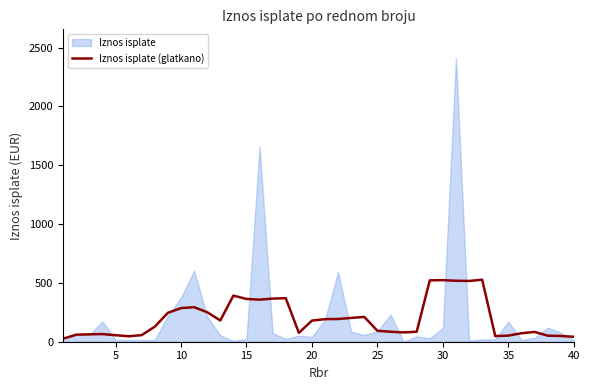

What is the difference between the second highest and minimum values?

497.8